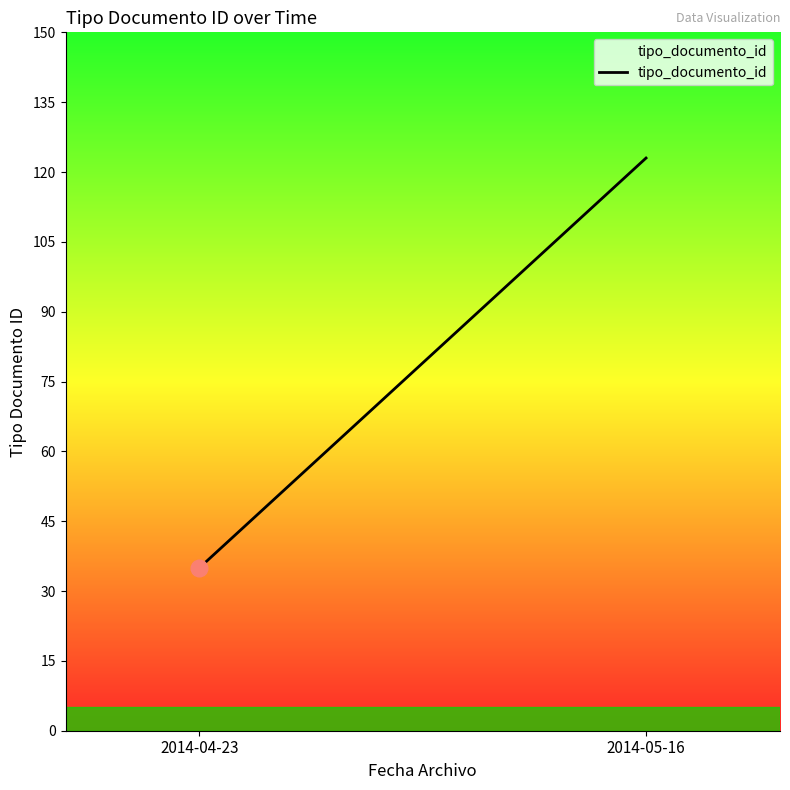

What is the maximum value shown in the chart?

123